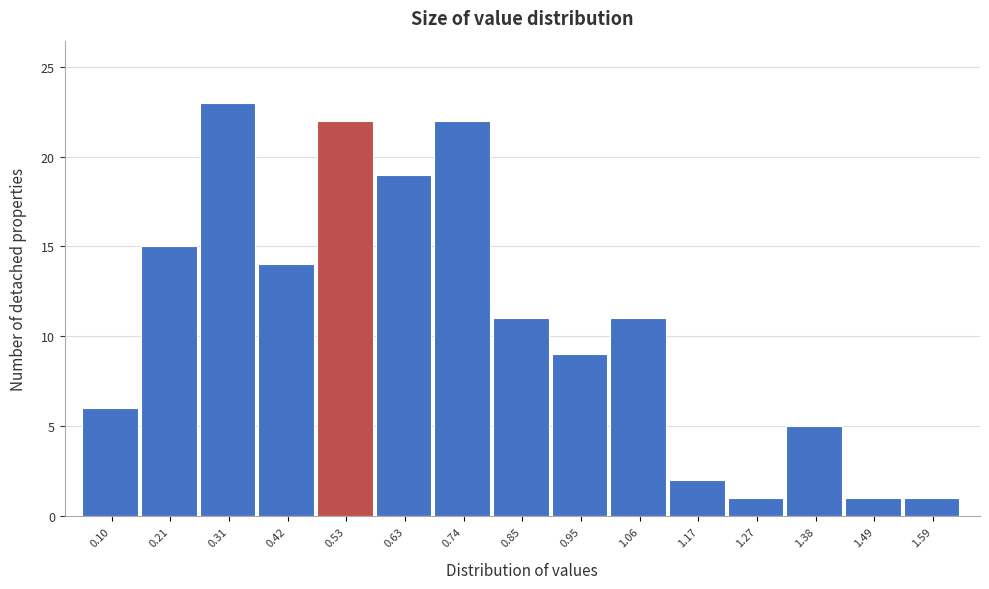

Reading right to left, list all the values displayed in this chart.

1.59=1	1.49=1	1.38=5	1.27=1	1.17=2	1.06=11	0.95=9	0.85=11	0.74=22	0.63=19	0.53=22	0.42=14	0.31=23	0.21=15	0.10=6